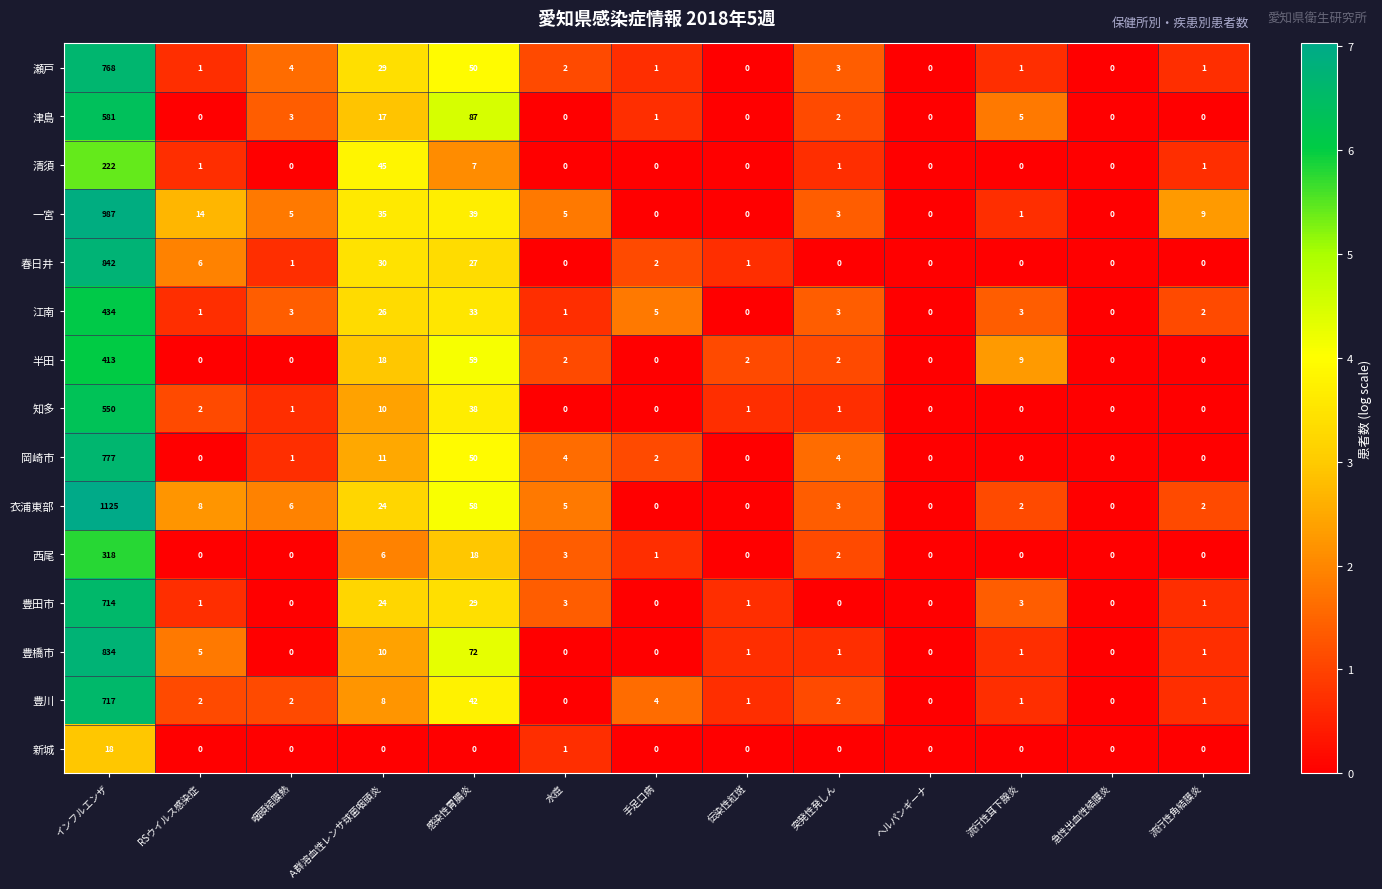

How many series are shown in this chart?

15